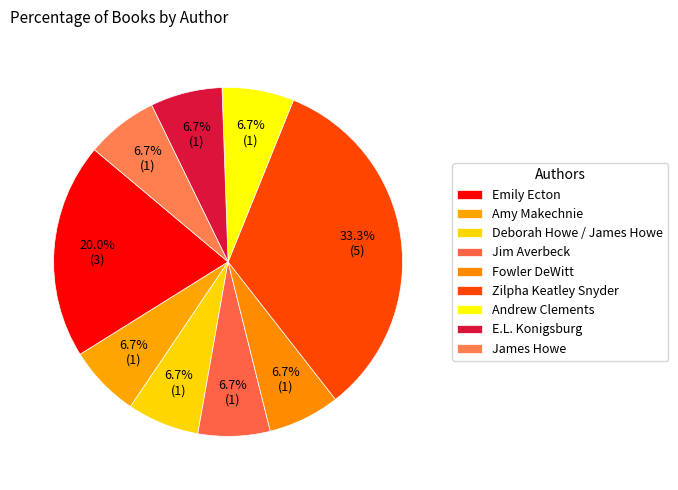

How many slices are in this pie chart?

9